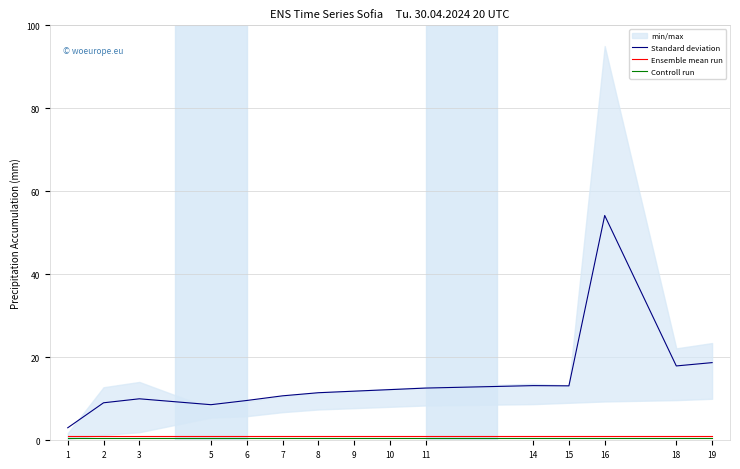

Between 6 and 10, which series saw the biggest shift?

Standard deviation